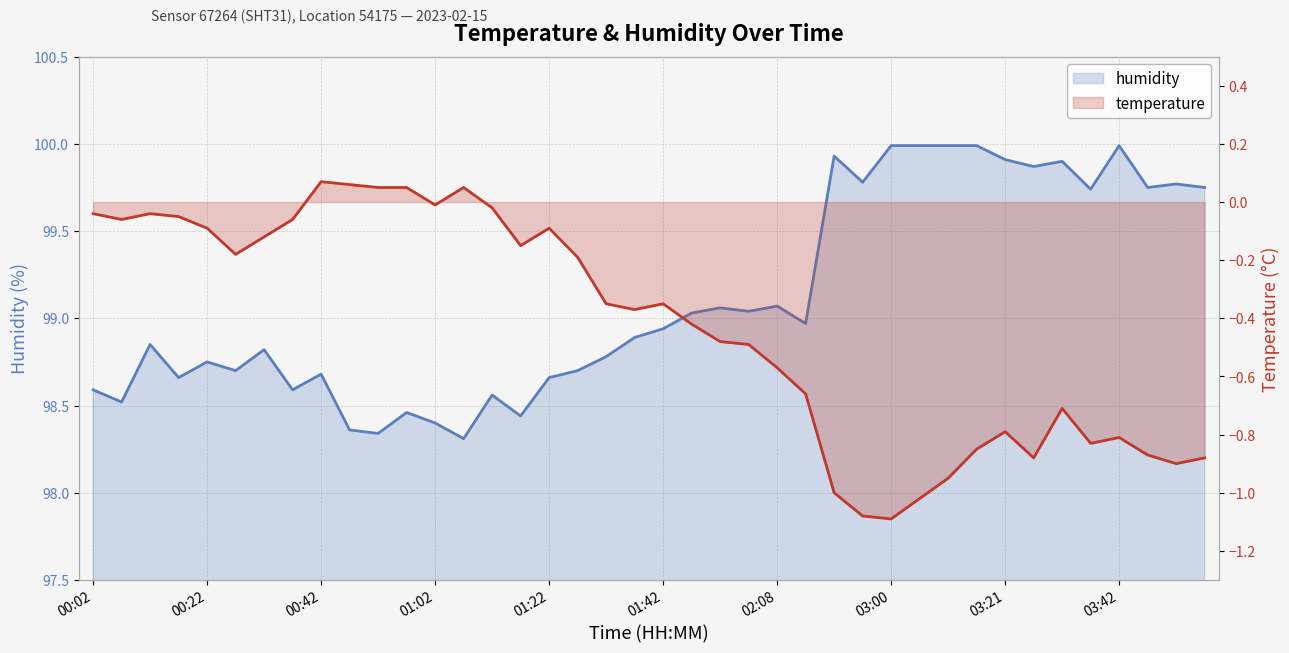

List the series in order of their overall mean, highest first.

humidity, temperature